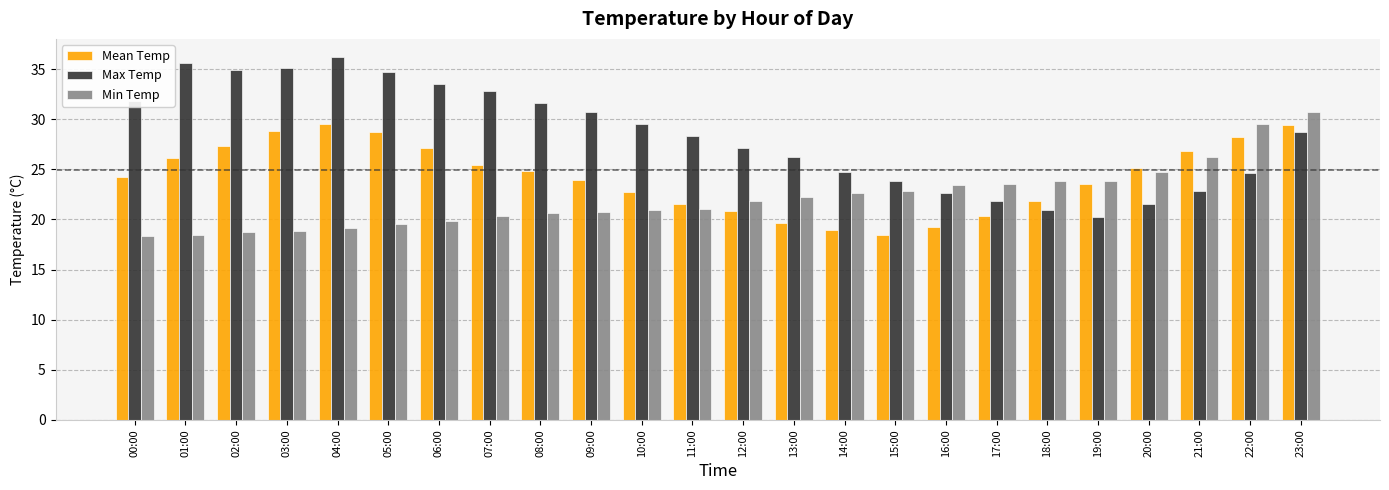

Is it true that Mean Temp equals 29.5 at 04:00?

True